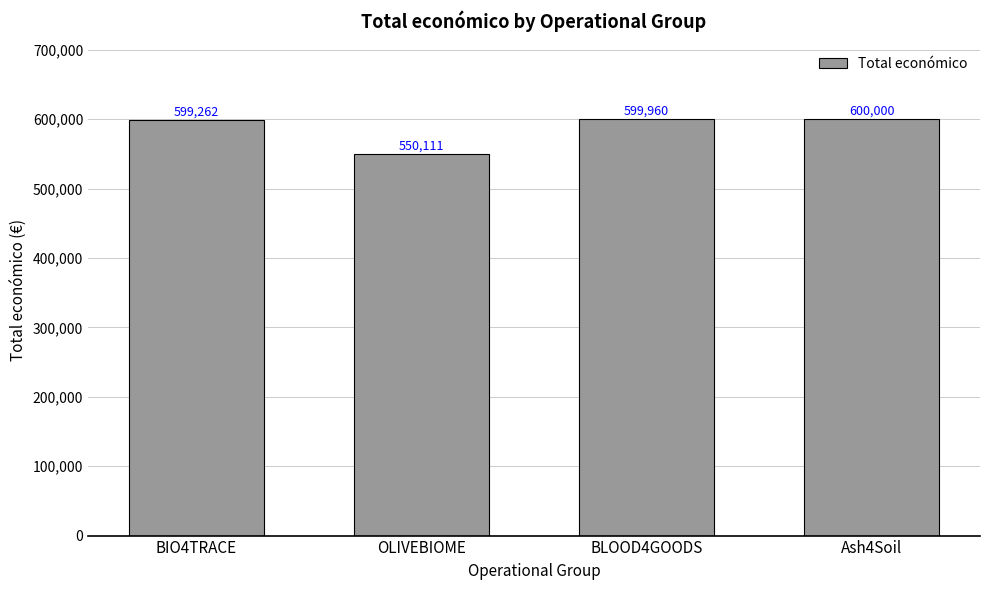

Which has a higher value, BIO4TRACE or OLIVEBIOME?

BIO4TRACE